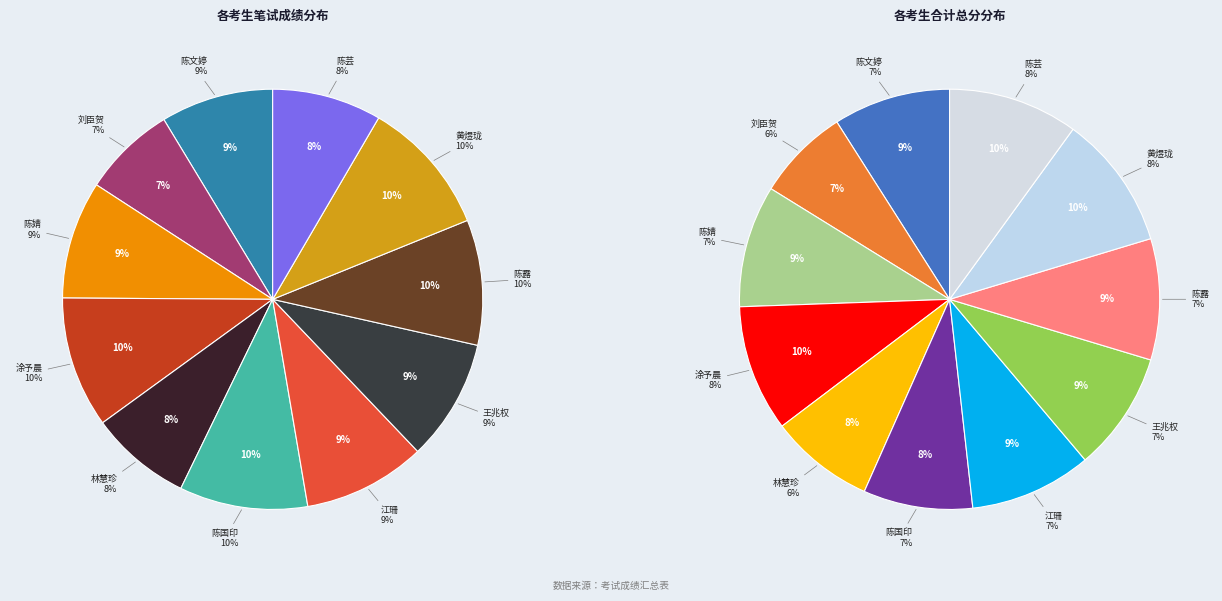

Which slice is the smallest?

刘臣贺